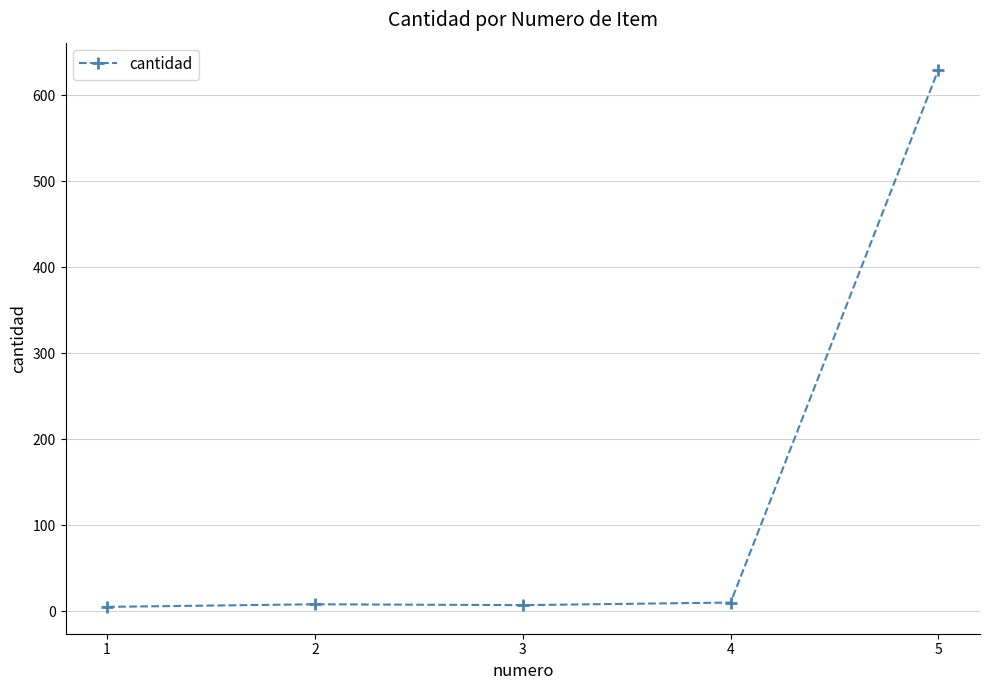

What is the maximum value shown in the chart?

630